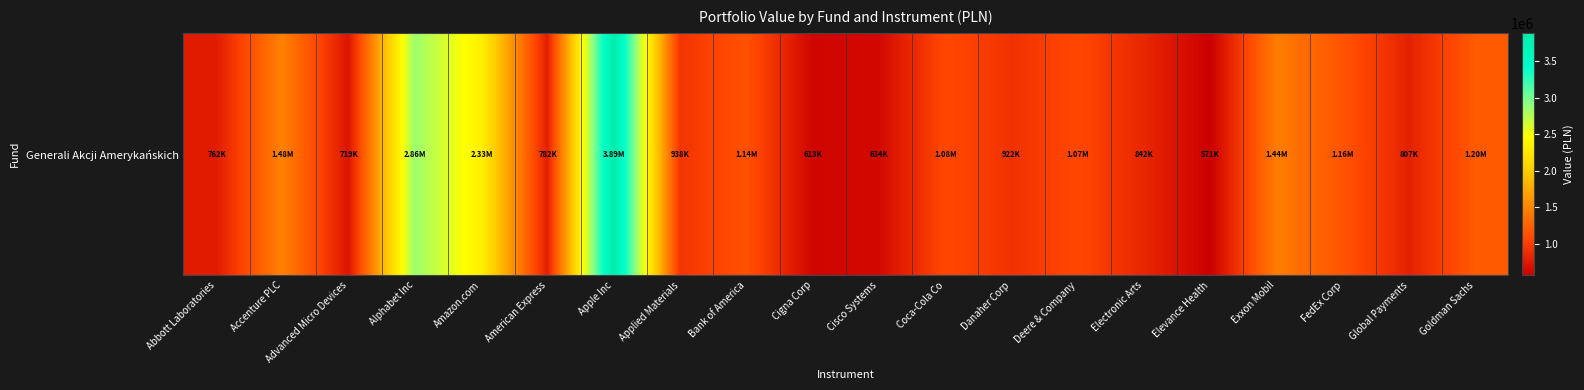

At which label does the data first exceed 1071874?

Accenture PLC